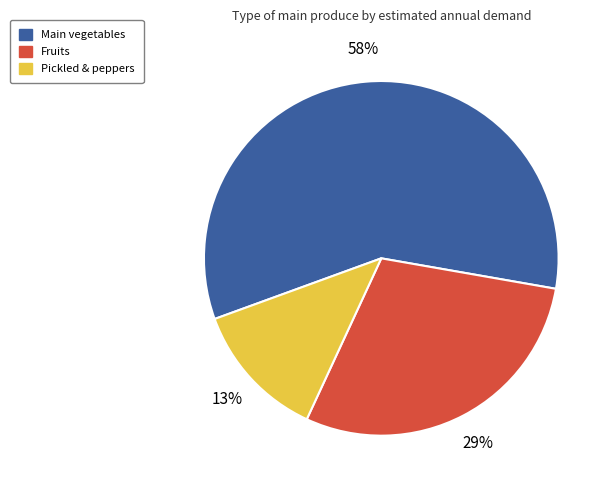

To the nearest percent, what is the average slice percentage?

33%